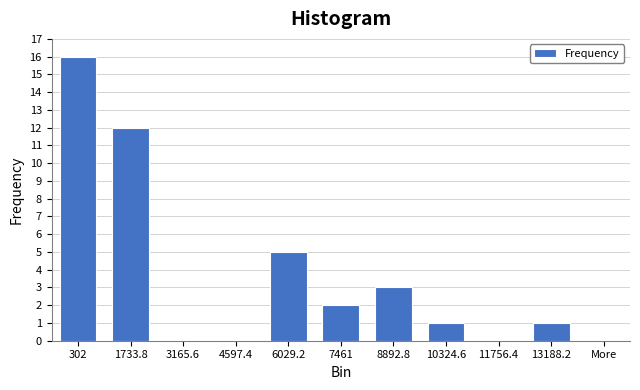

Reading right to left, extract all data points from this chart.

13188.2=1	11756.4=0	10324.6=1	8892.8=3	7461=2	6029.2=5	4597.4=0	3165.6=0	1733.8=12	302=16